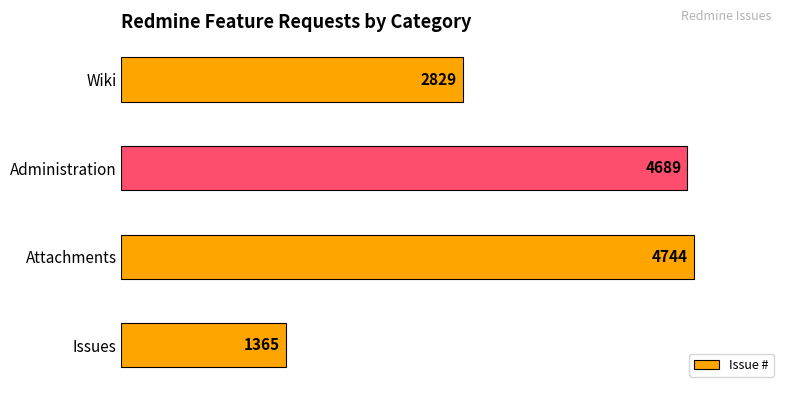

Reading top to bottom, what are all the values shown in this chart?

2829	4689	4744	1365